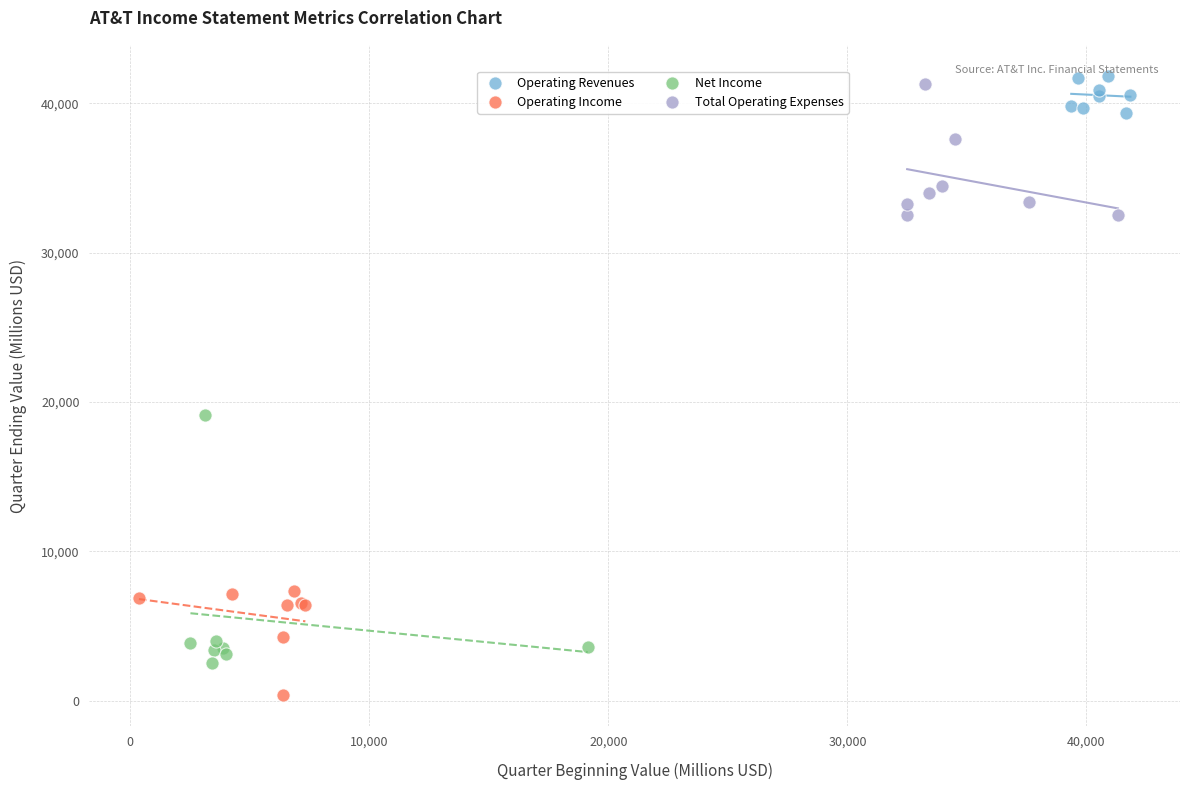

Which series contains the lowest Y value?

Operating Income